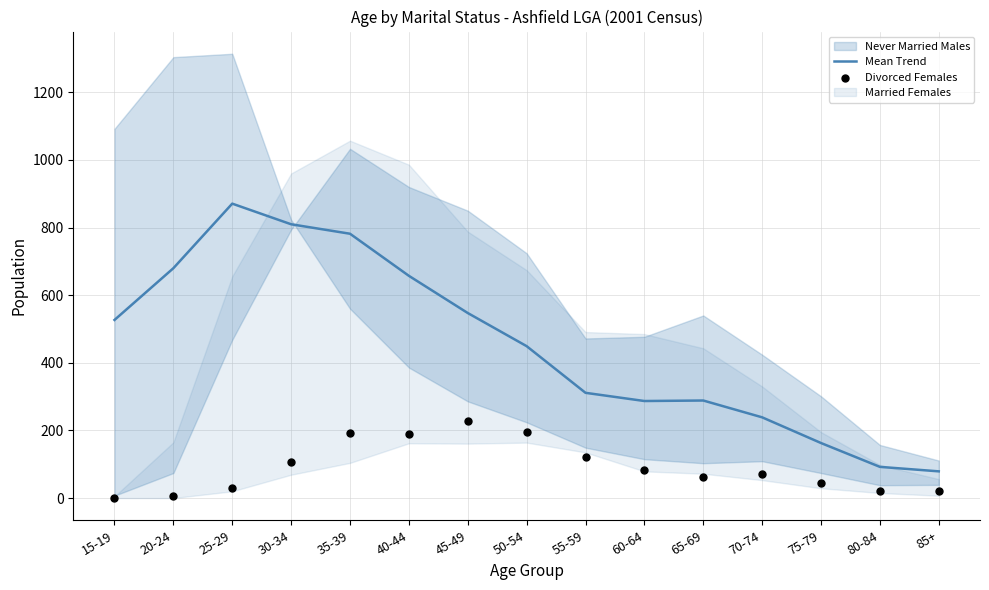

The Mean Trend series shows 1360.7 at 25-29. True or false?

False